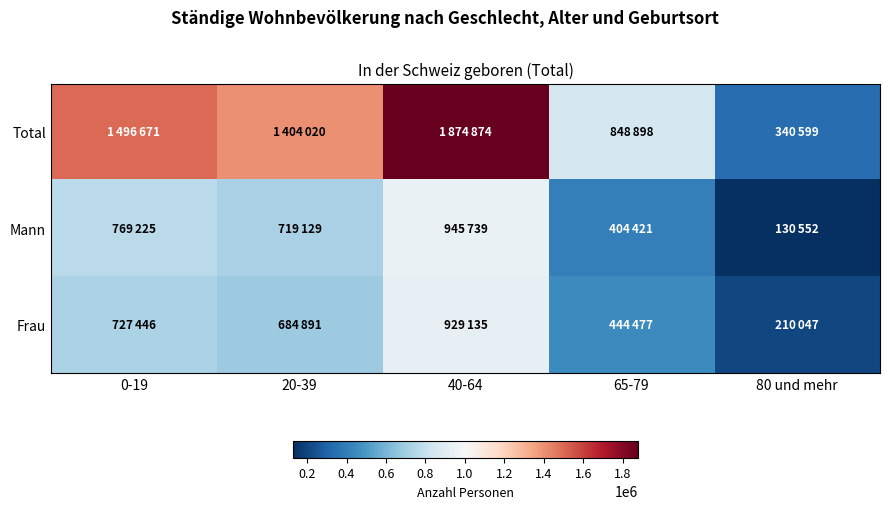

Which series has the largest range (max minus min)?

Total